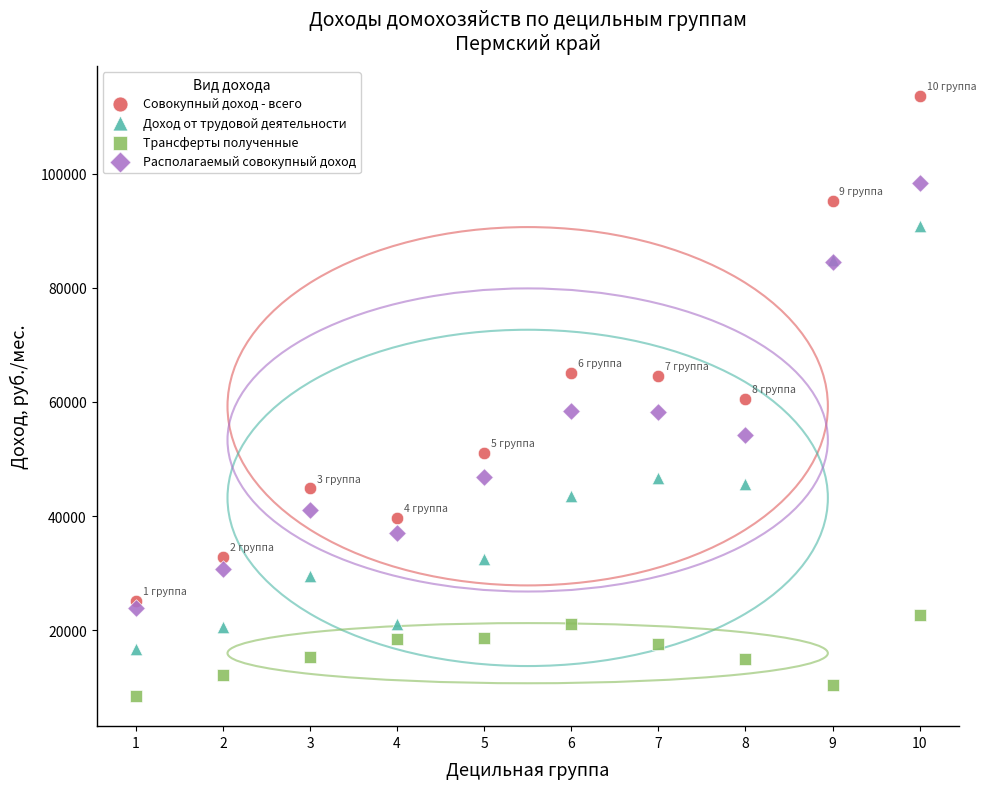

What is the X range (max minus min) for the scatter plot?

9.0